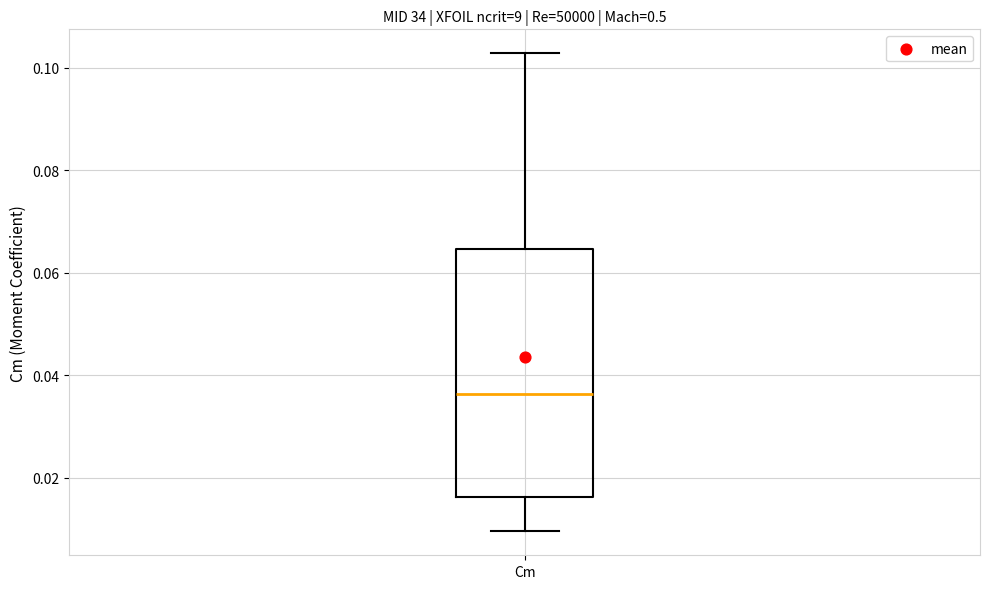

Where does the median line of the box for Cm sit on the y-axis? The values are not printed on the chart, so give them approximately, as read against the axis.

0.036